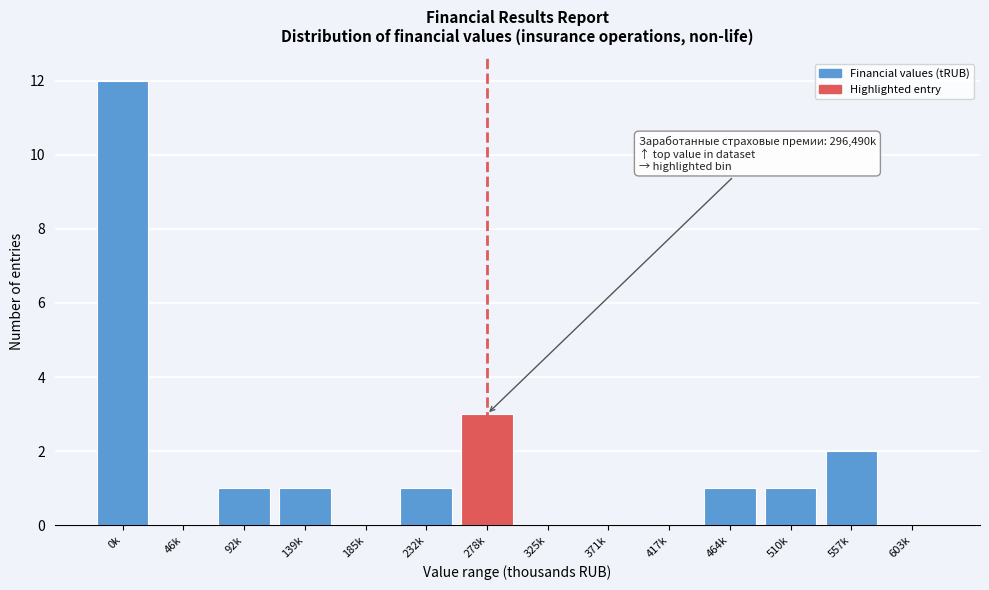

Reading left to right, list all the values displayed in this chart.

0k=12	46k=0	92k=1	139k=1	185k=0	232k=1	278k=3	325k=0	371k=0	417k=0	464k=1	510k=1	557k=2	603k=0